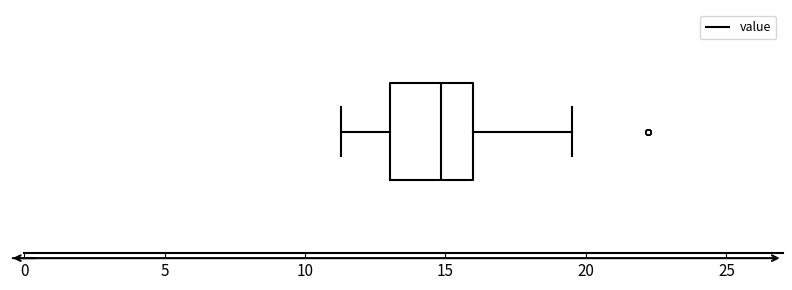

Where does the right whisker of the box end on the x-axis? The values are not printed on the chart, so give them approximately, as read against the axis.

19.5